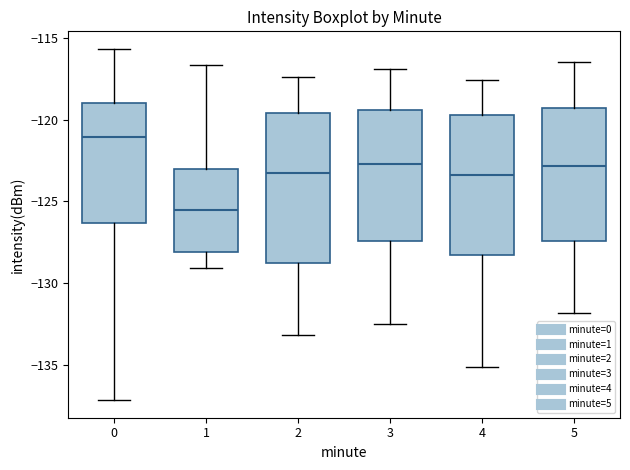

Which box has the lowest median line?

1